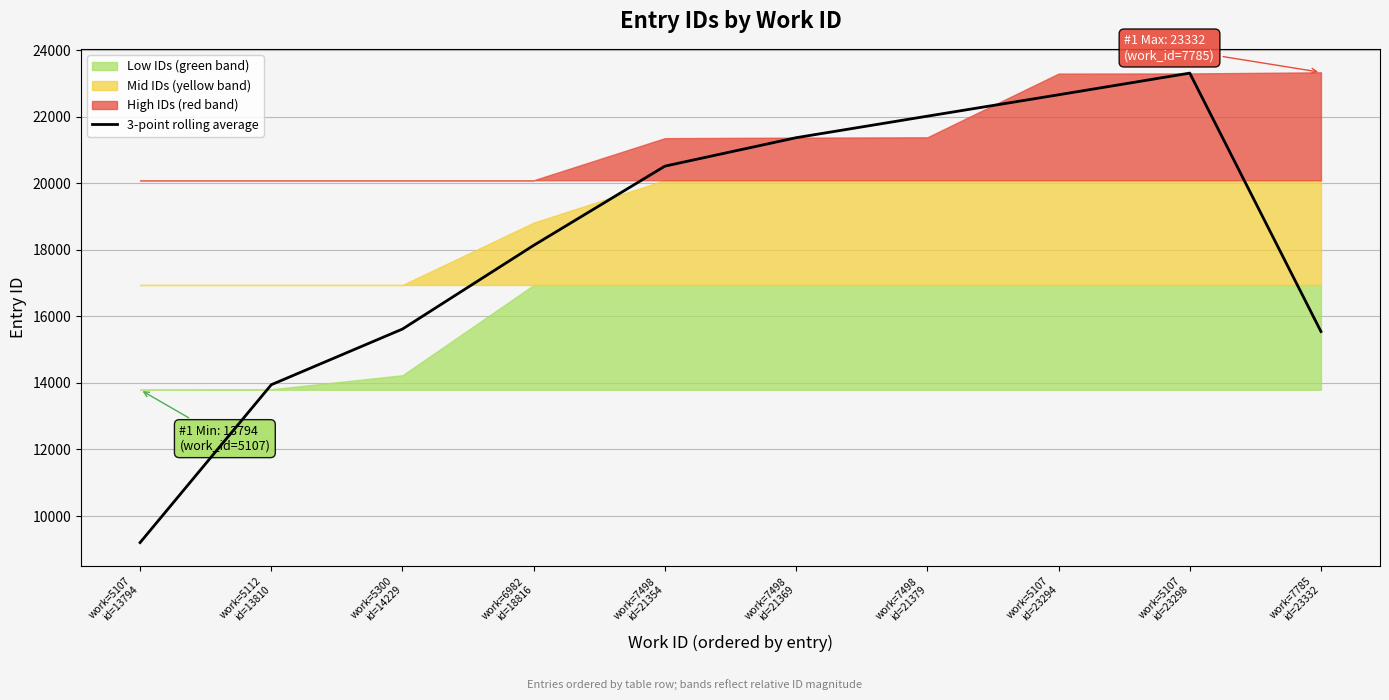

What is the label of the 4th point from the left?

work=6982
id=18816